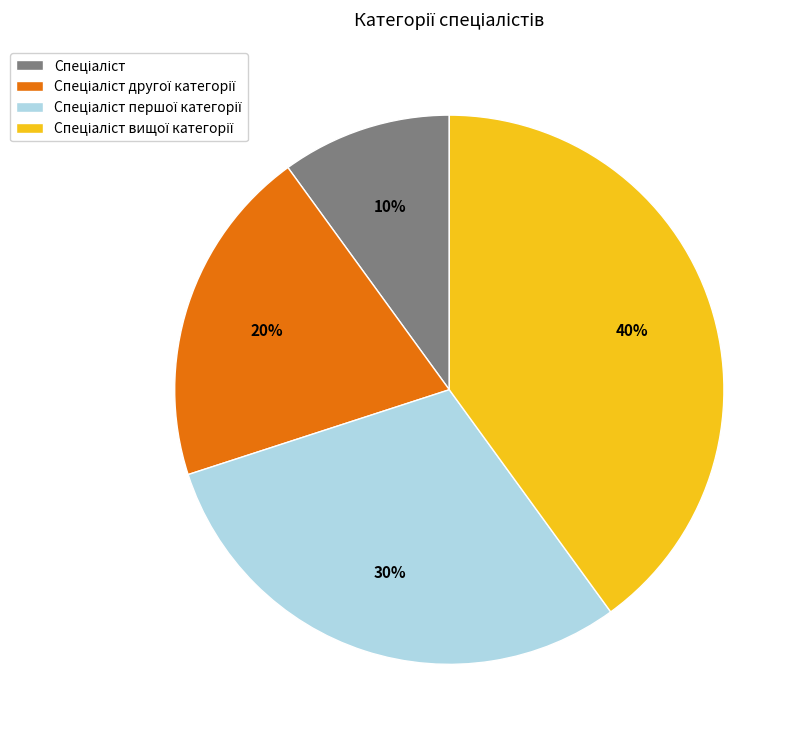

Is there any slice that represents more than half of the pie?

No